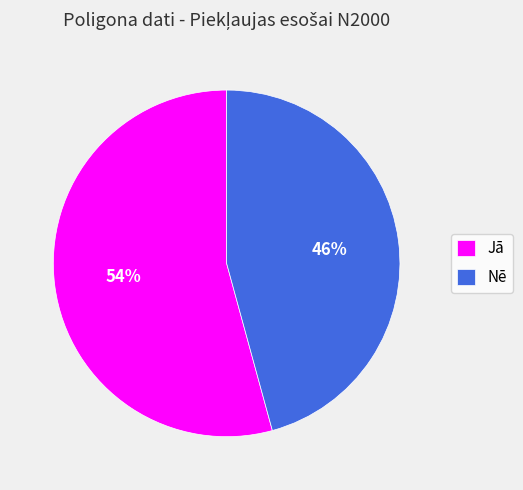

The Jā slice represents 65% of the pie. True or false?

False